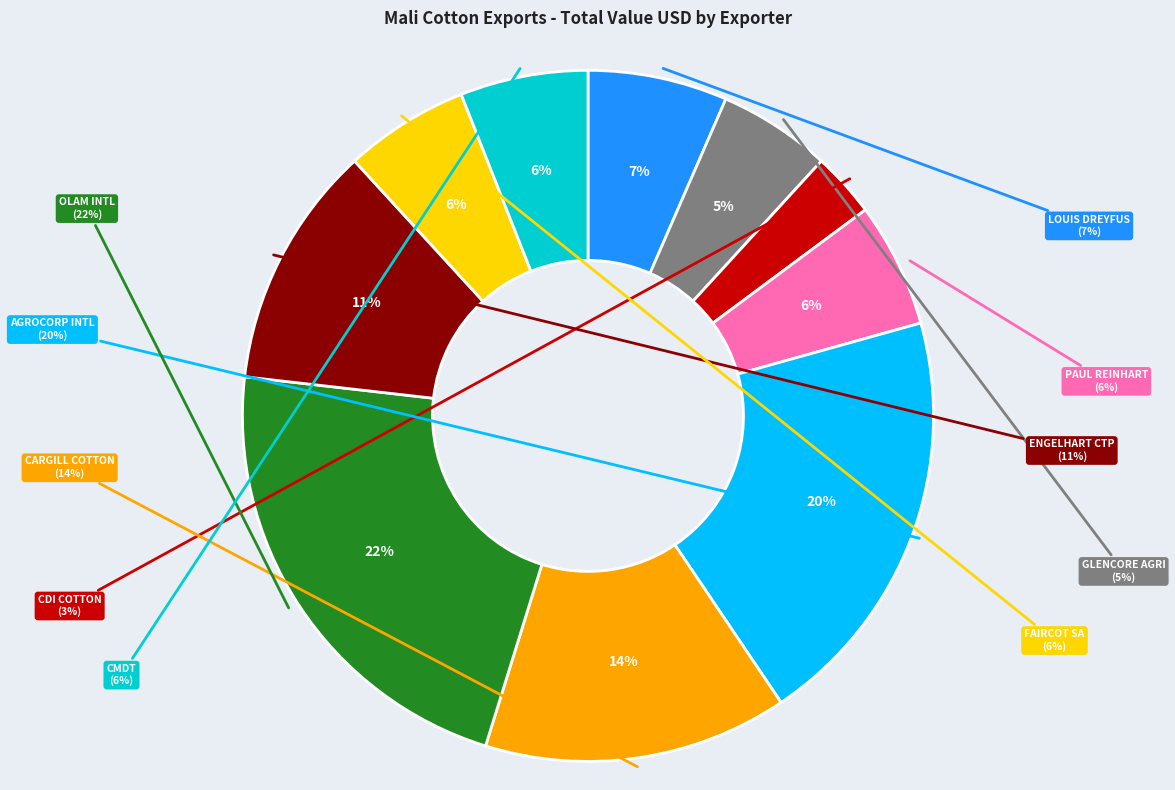

To the nearest percent, what is the average slice percentage?

10%